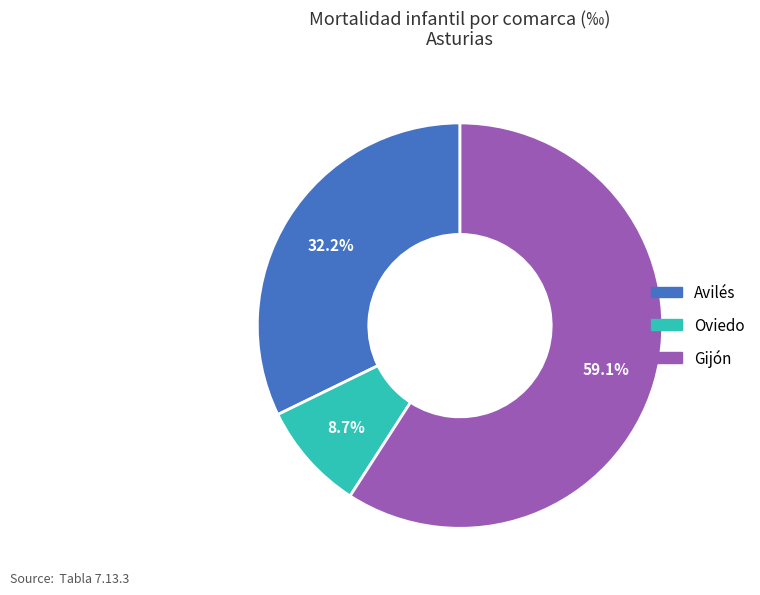

To the nearest percent, what is the difference between the Avilés and Oviedo slice percentages?

24%